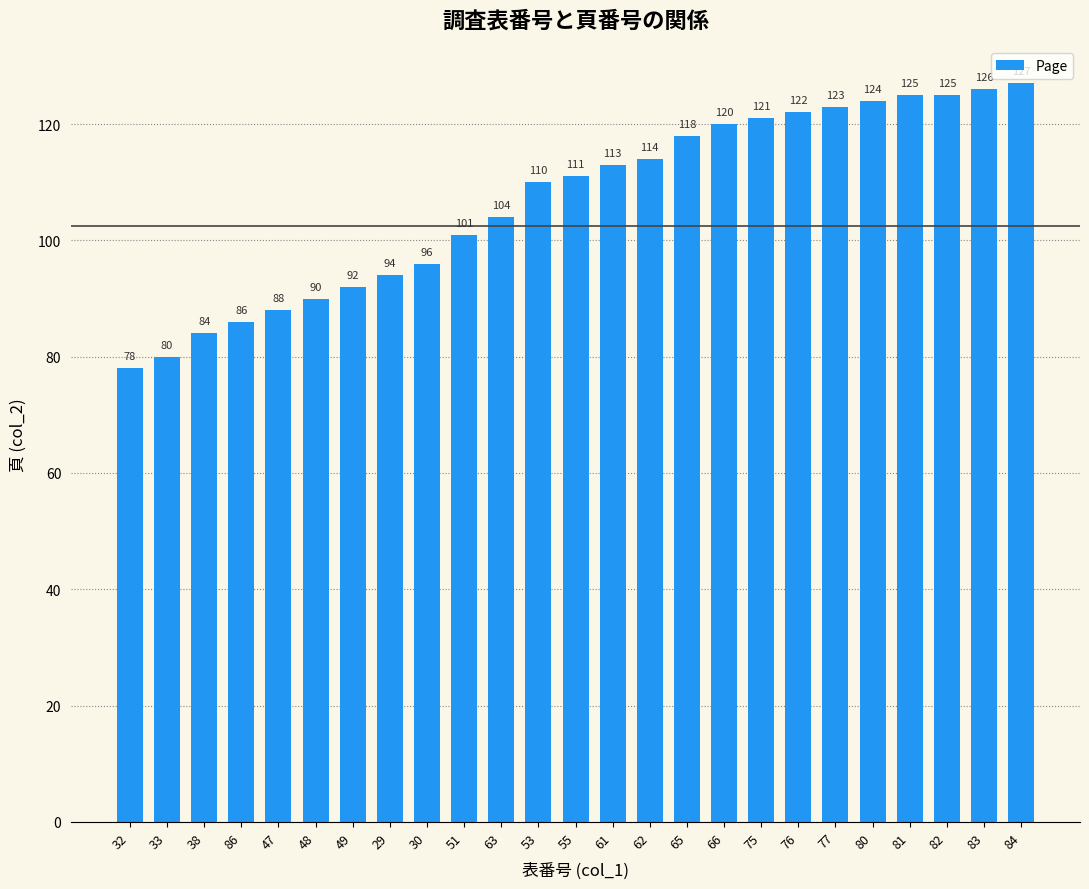

Which label corresponds to the smallest value in the chart?

32